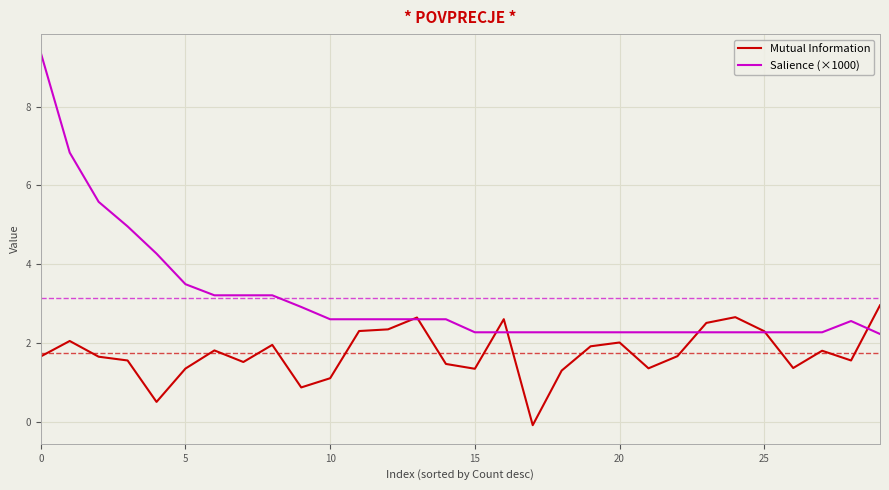

Rank the series by their maximum value, from lowest to highest.

Mutual Information, Salience (×1000)